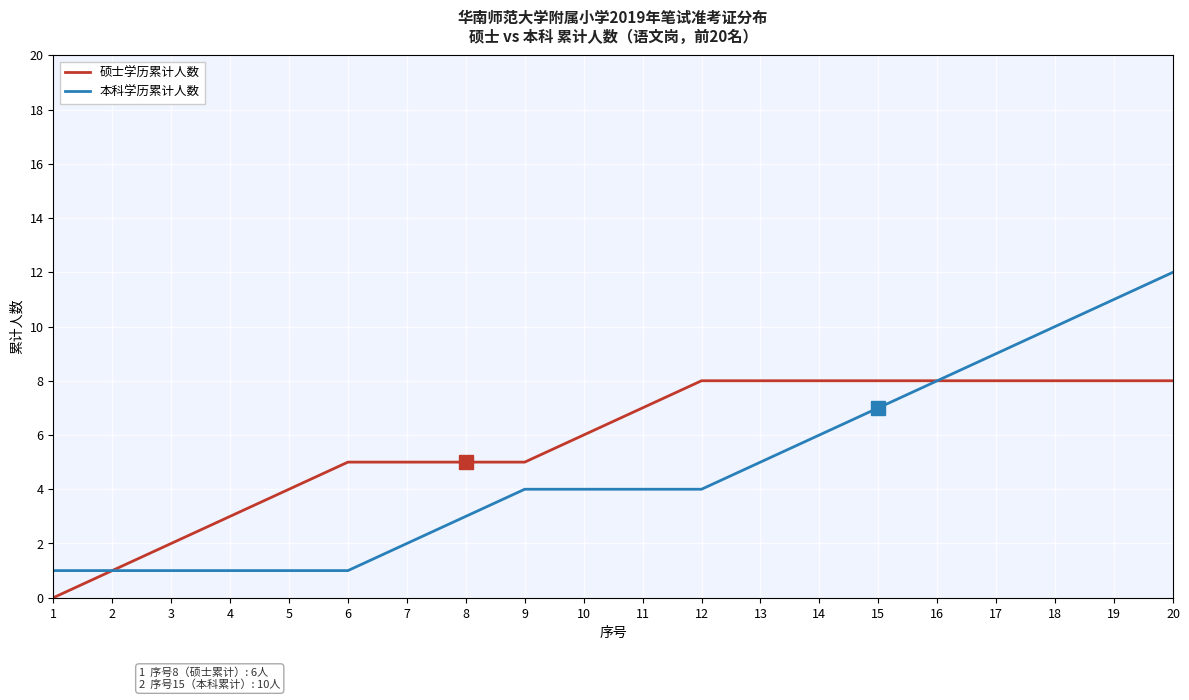

Between 12 and 18, which series saw the biggest shift?

本科学历累计人数